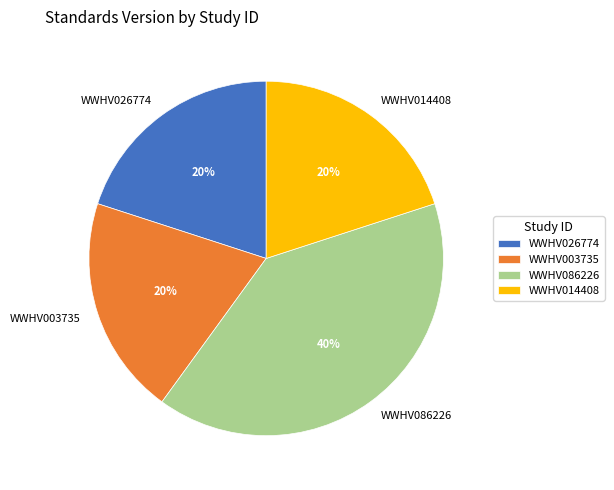

To the nearest percent, what is the difference between the WWHV003735 and WWHV086226 slice percentages?

20%